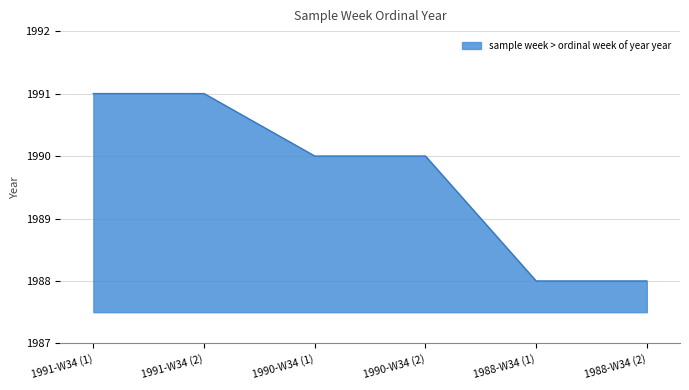

The value at 1991-W34 (1) is 721. True or false?

False